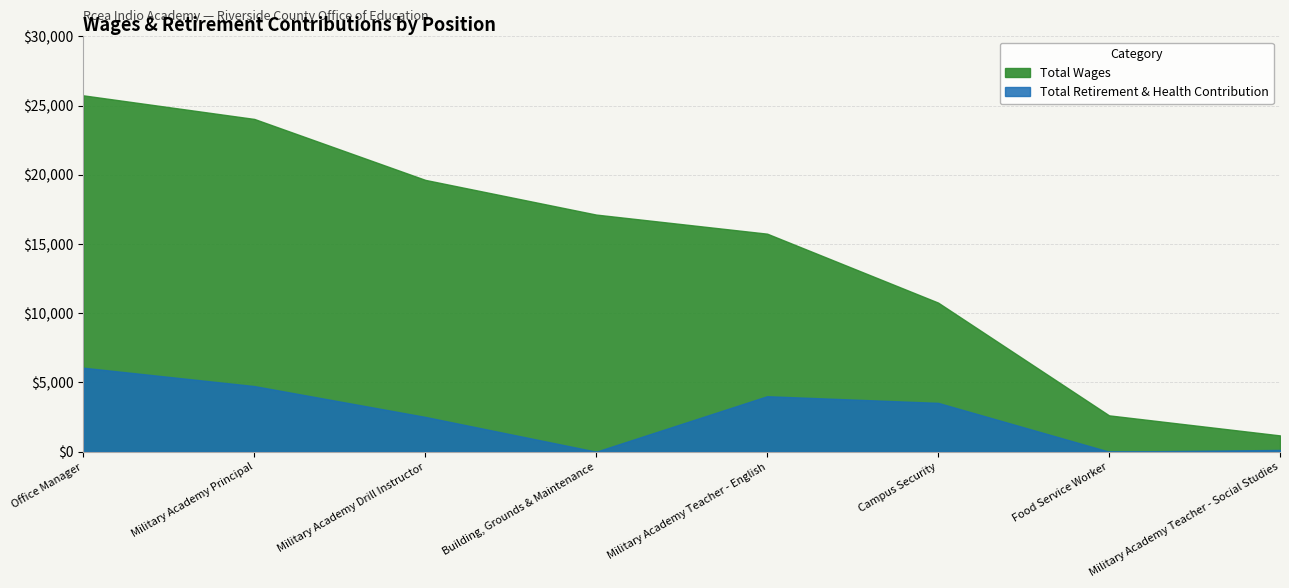

What is the difference between the highest and lowest values at Campus Security?

7245